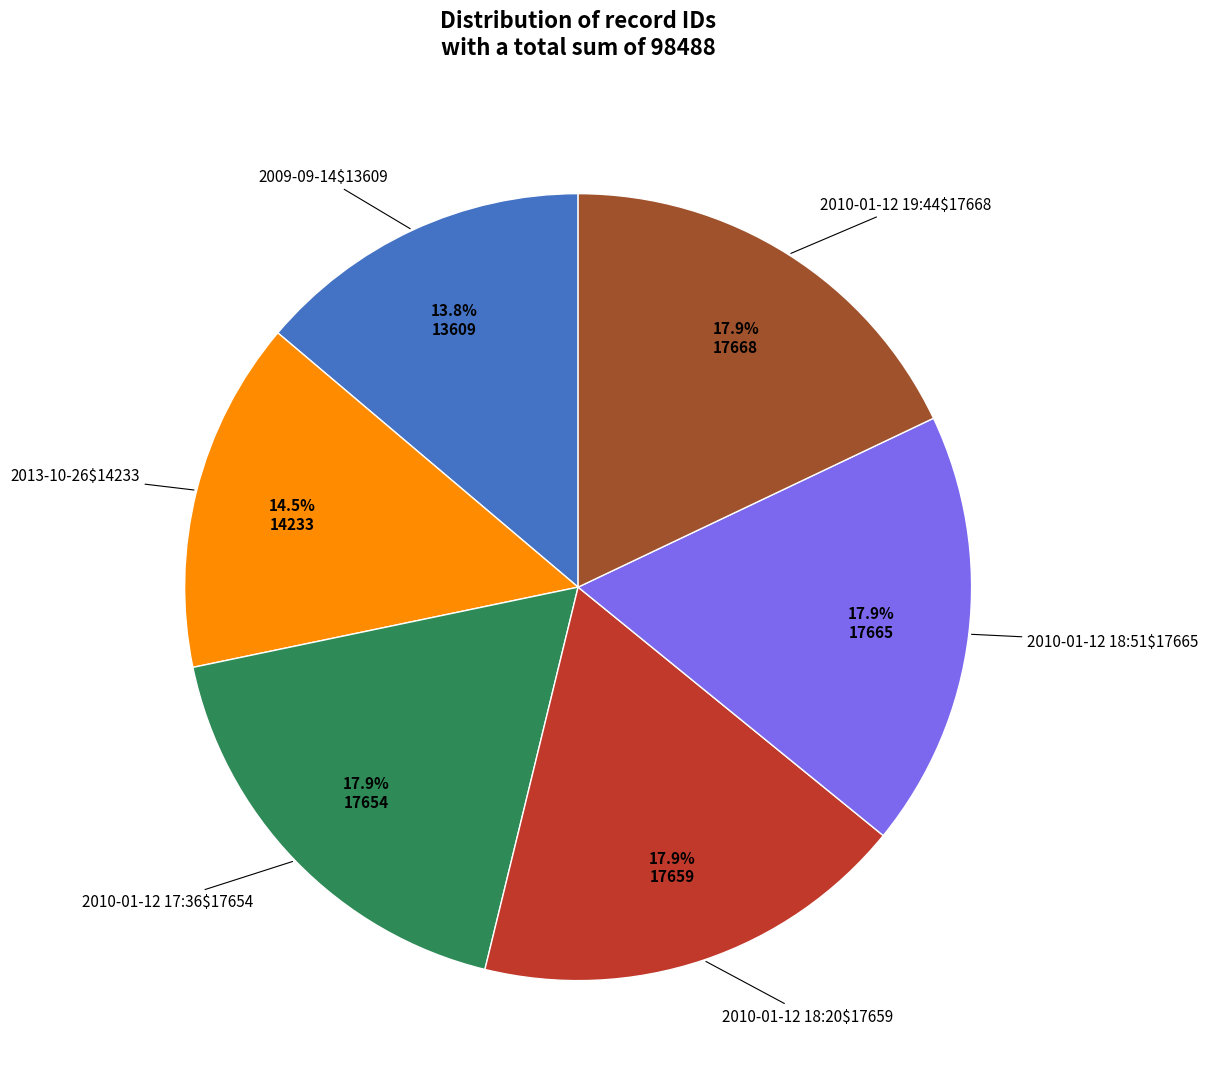

Is there any slice that represents more than half of the pie?

No